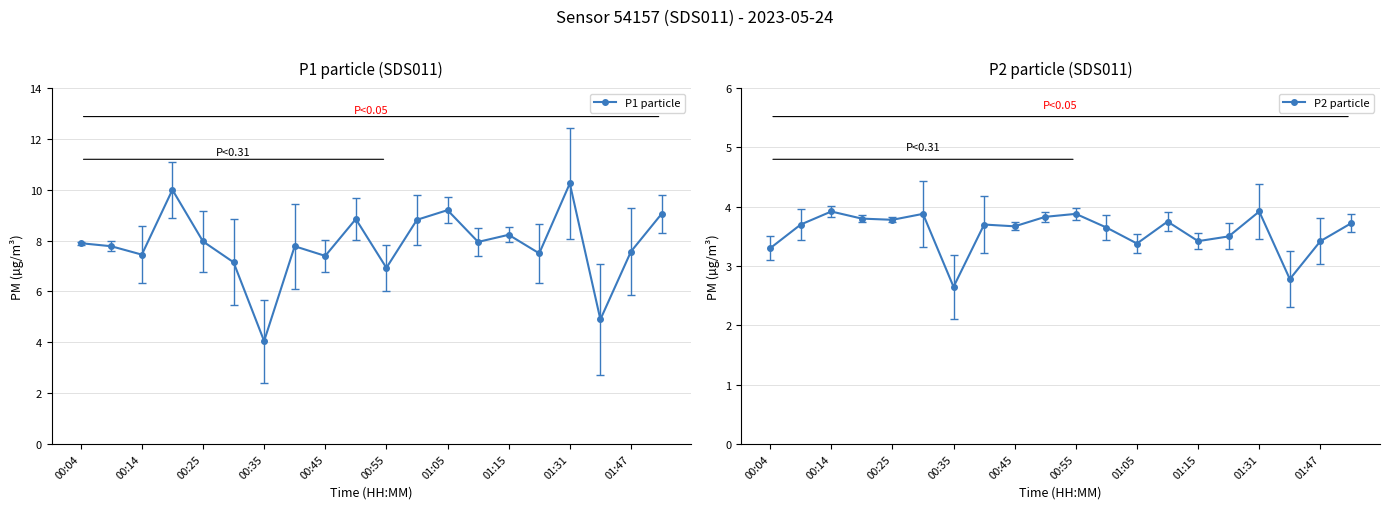

The P2 particle series shows 3.5 at 15. True or false?

True